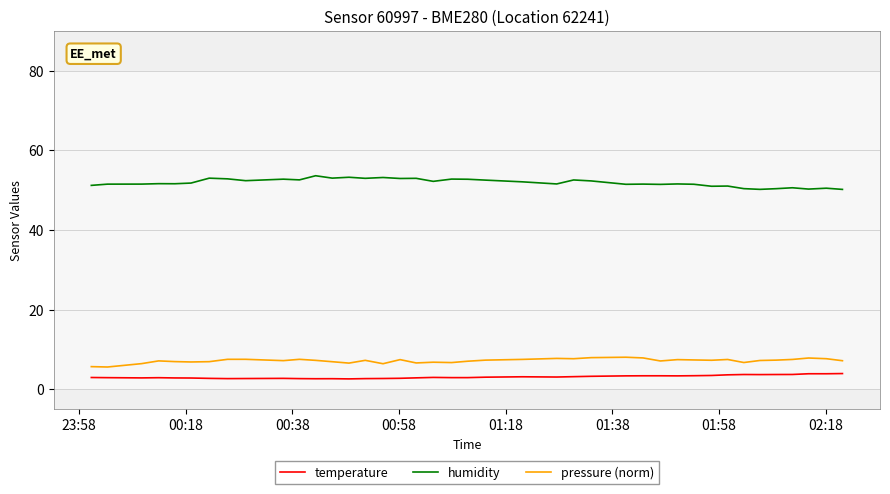

True or false: humidity and temperature cross at least once.

False